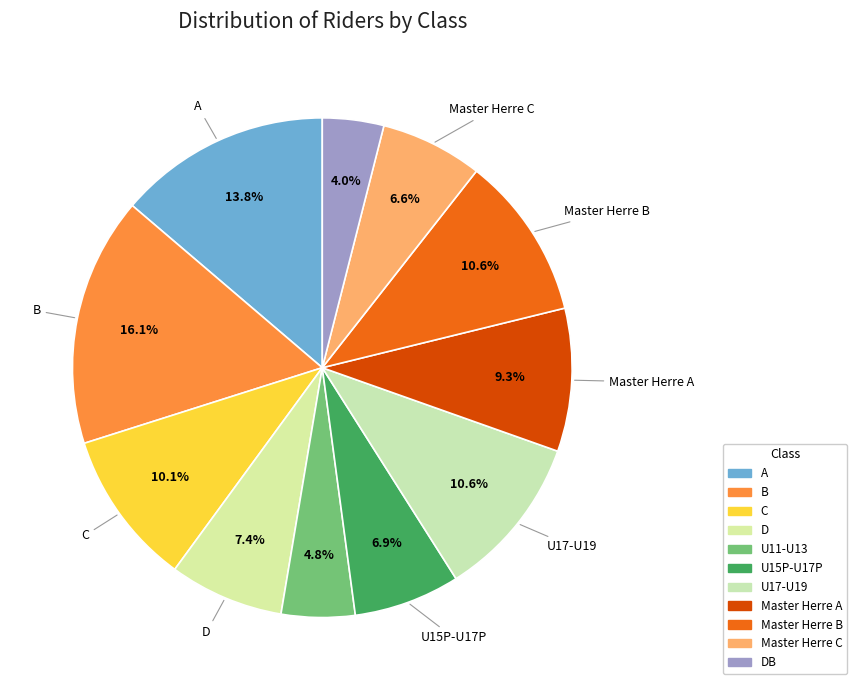

To the nearest percent, what is the difference between the largest and smallest slice percentages?

12%